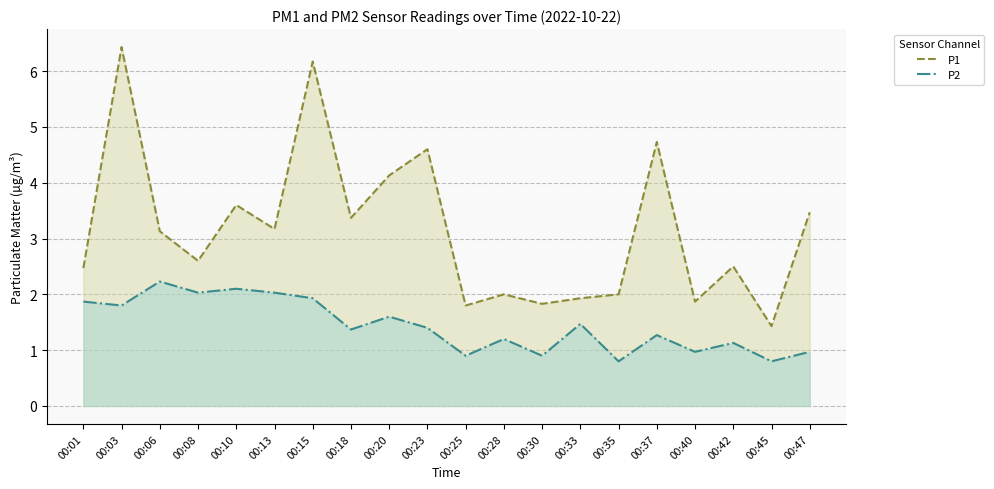

At which label does P2 reach its peak?

00:06